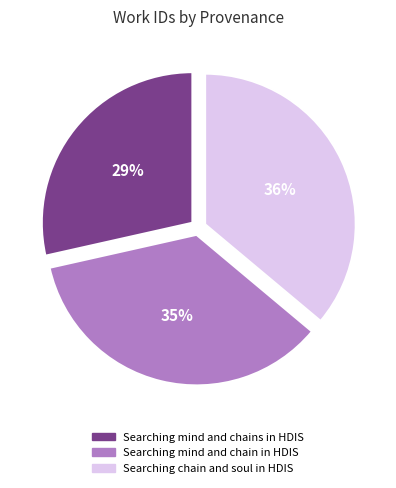

Which category has the smallest portion of the pie?

Searching mind and chains in HDIS